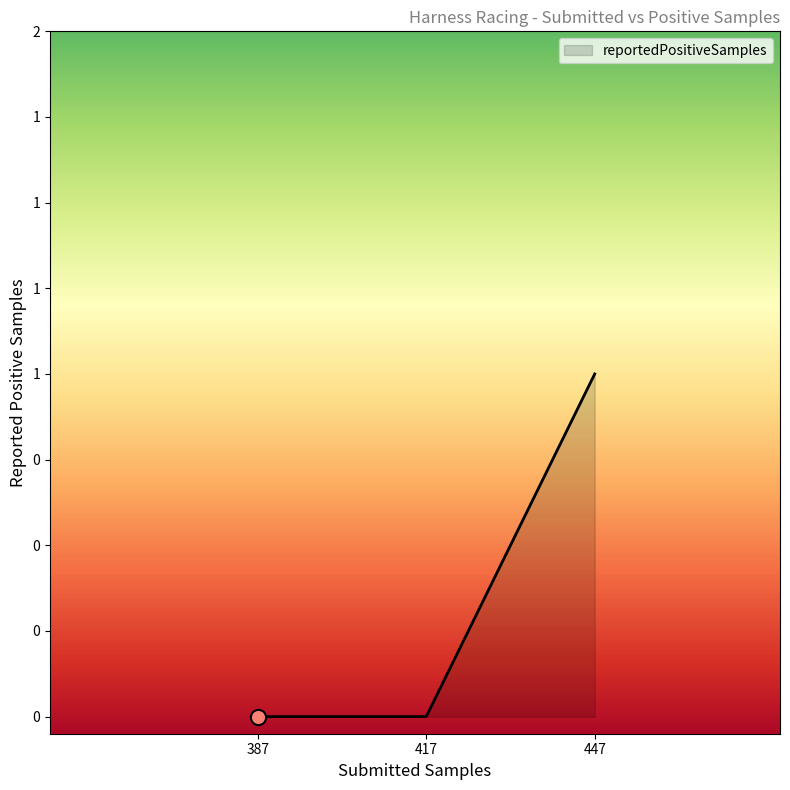

Does the chart have visible grid lines?

No